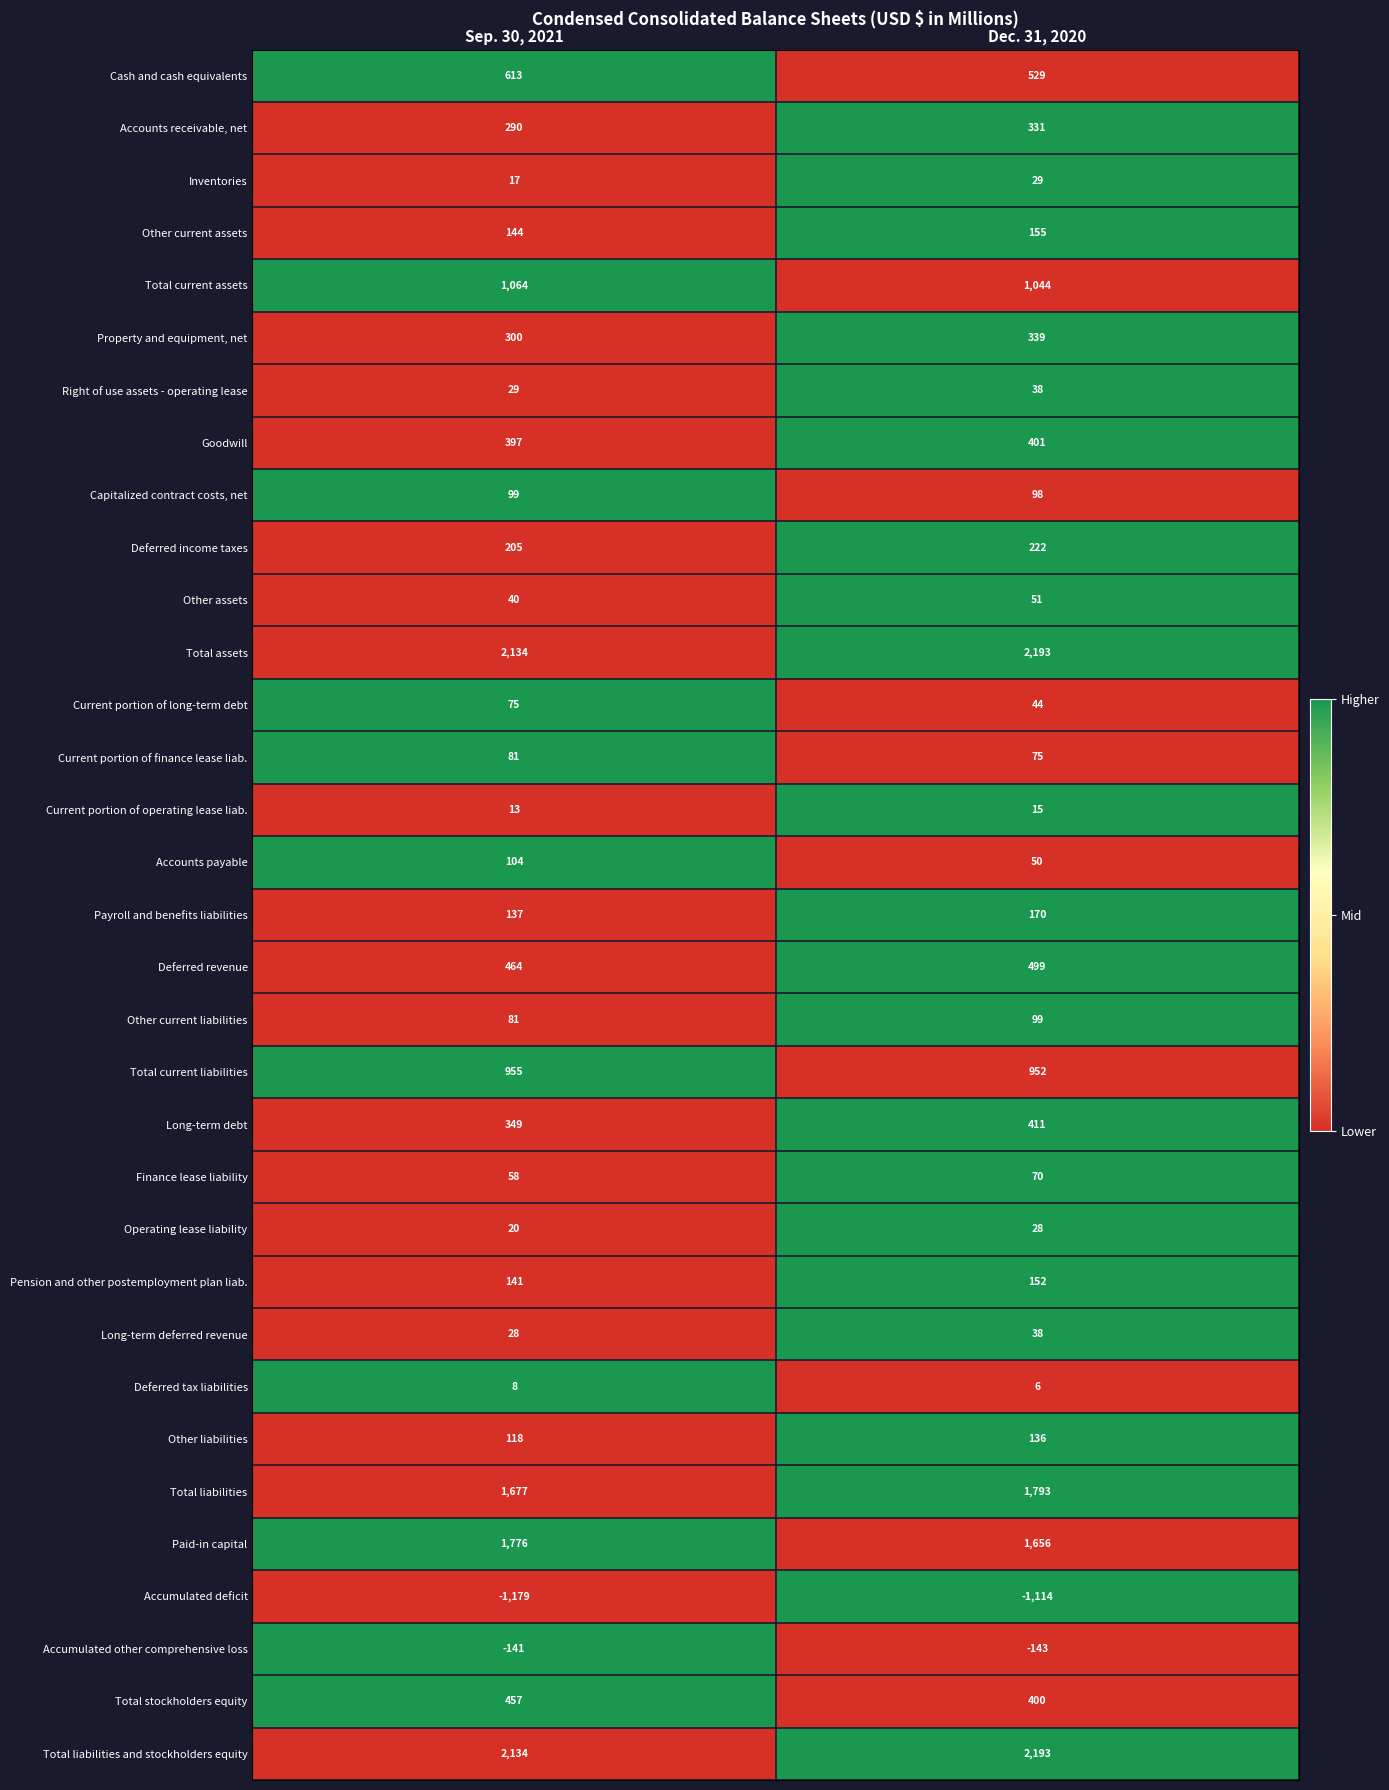

Count the number of categories in the chart.

2